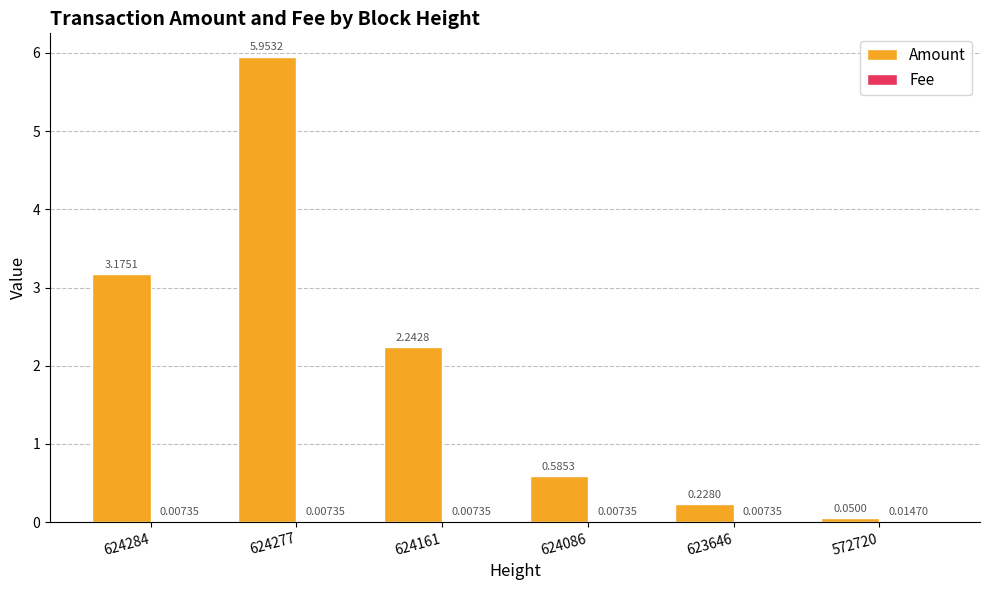

At which category is the sum across all series the highest?

624277